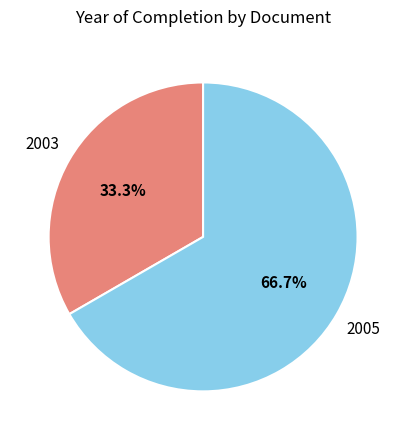

How many segments does this pie chart have?

2